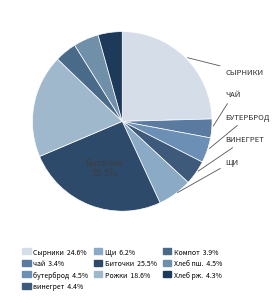

Rank the categories by value from lowest to highest.

чай с сахаром, Компот ассорти, Хлеб ржано-пшеничный, винегрет овощной, бутерброд с маслом, Хлеб пшеничный, Щи из свежей капусты, Рожки отварные, Сырники со сметаной, Биточки мясные